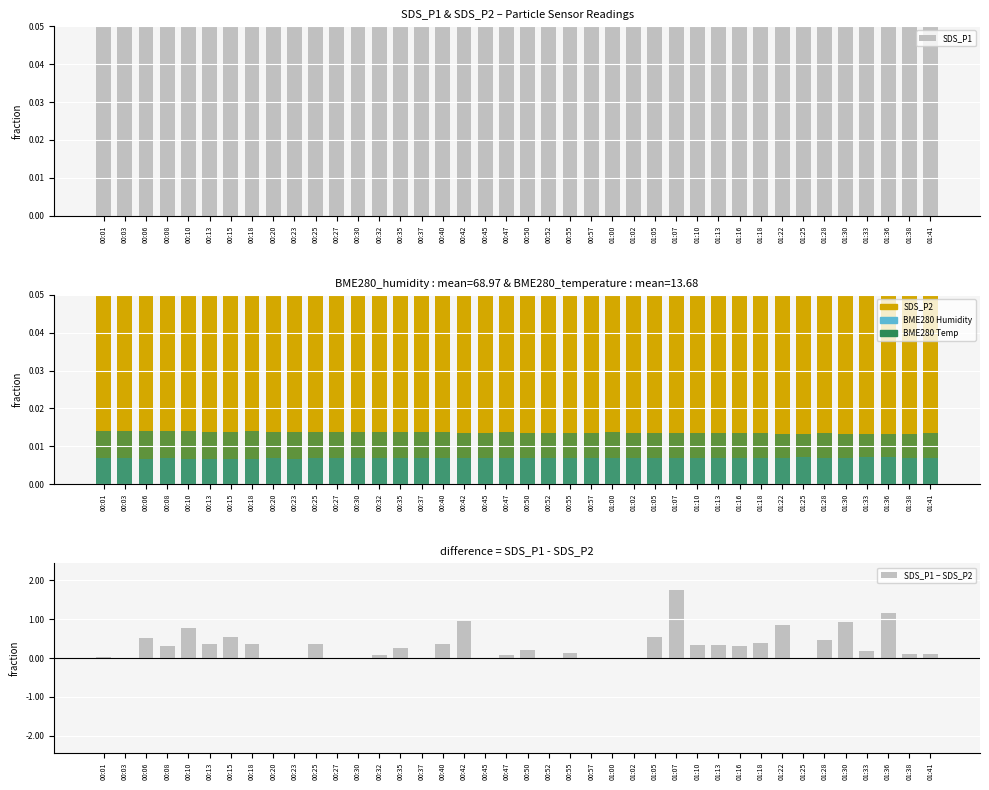

Is it true that SDS_P2 equals 0.1 at 00:03?

False